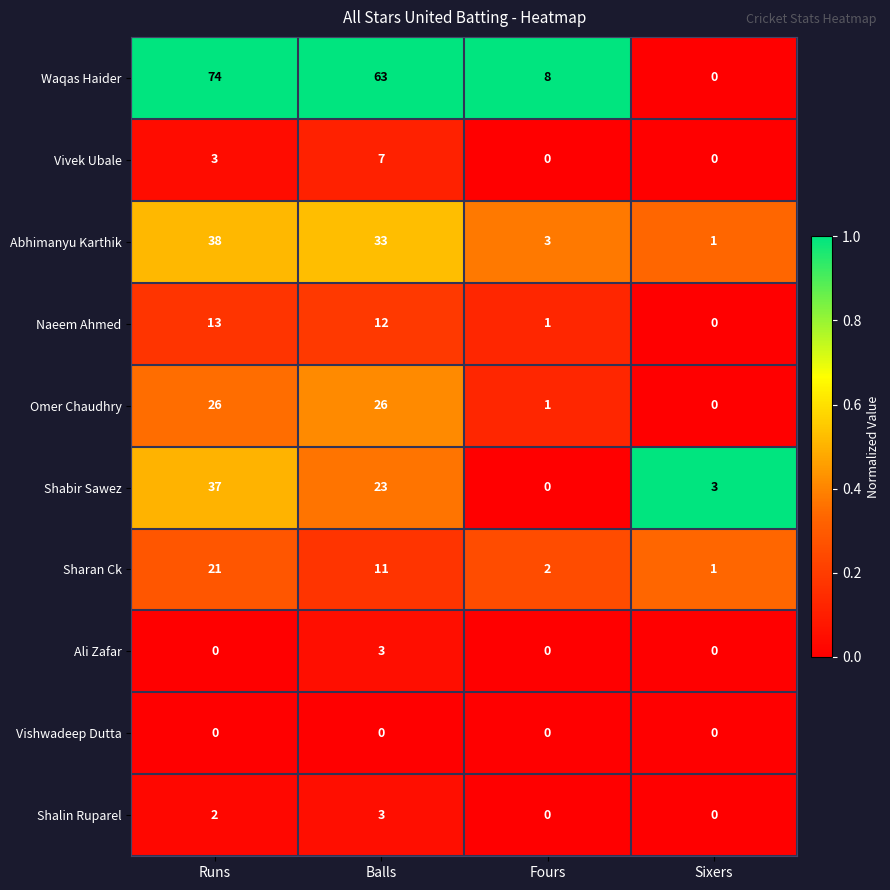

The Shalin Ruparel series shows 0 at Sixers. True or false?

True